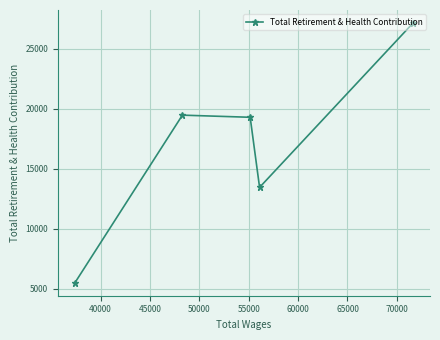

How many distinct data groups are displayed?

1